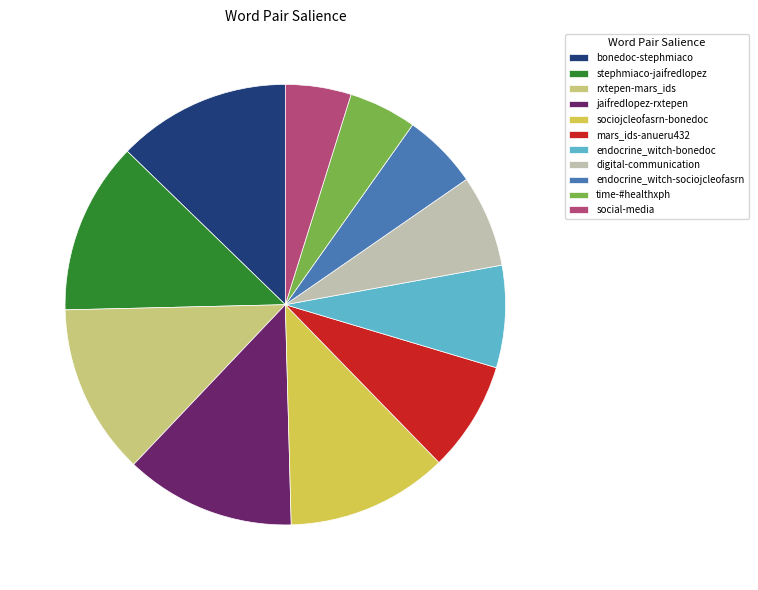

True or false: stephmiaco-jaifredlopez accounts for 7% of the total.

False